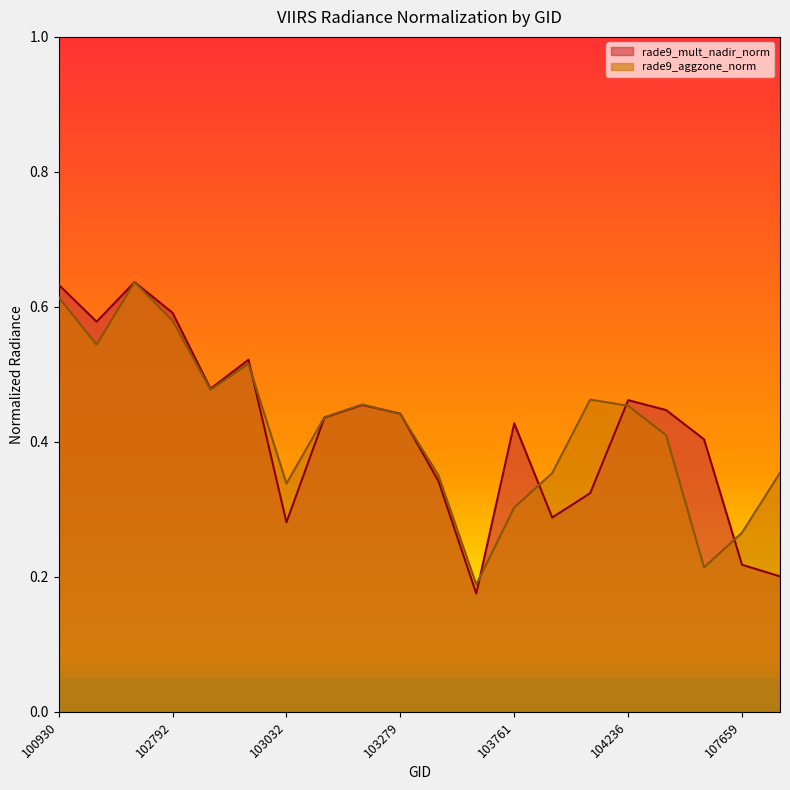

What is the difference between the maximum and minimum values in the rade9_mult_nadir_norm series?

0.5